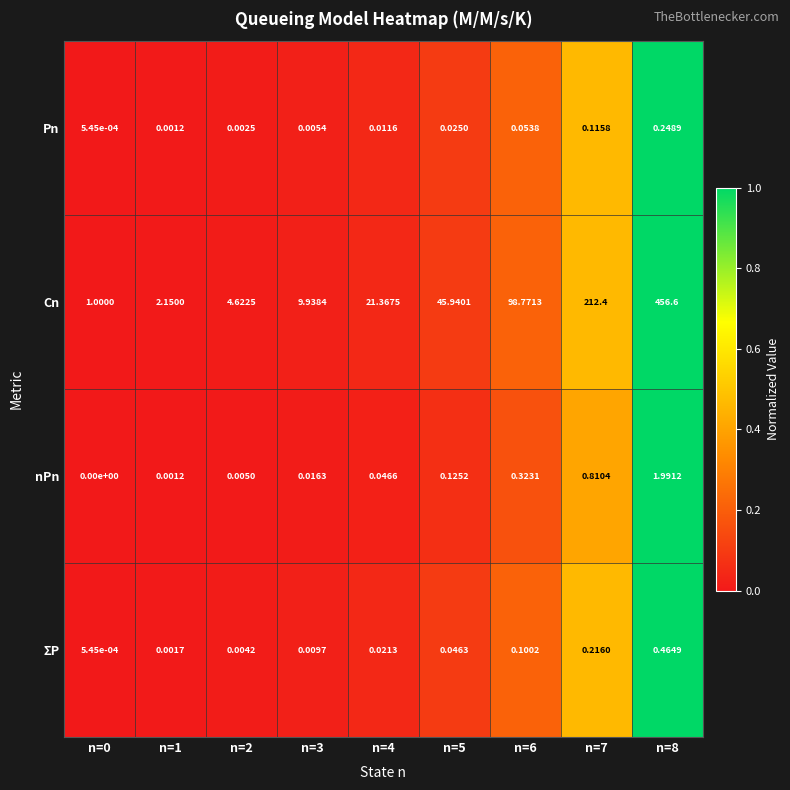

Is the value of nPn at n=2 greater than the value of ΣP at n=0?

Yes